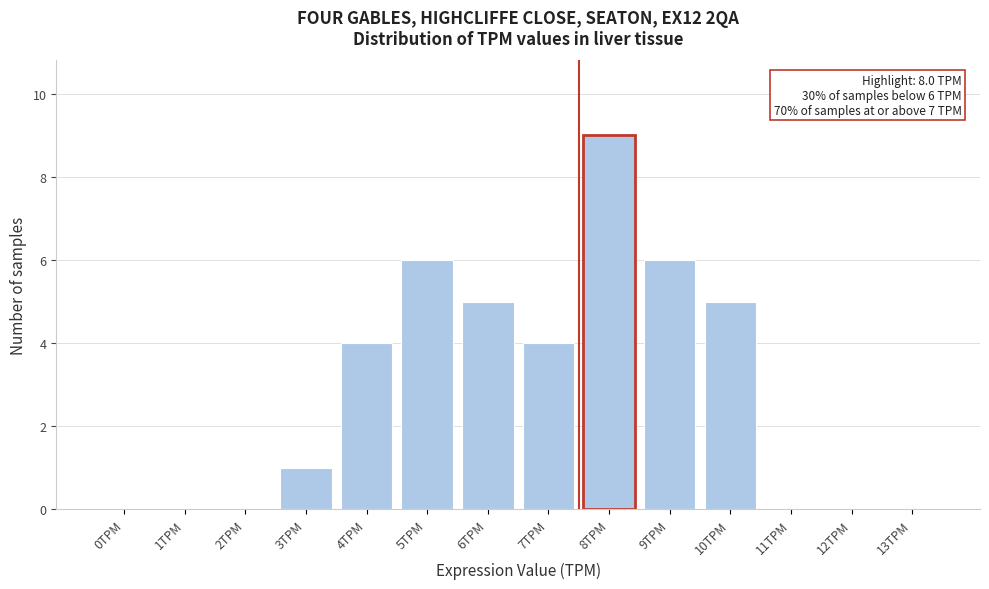

Reading left to right, list all the values displayed in this chart.

0TPM=0	1TPM=0	2TPM=0	3TPM=1	4TPM=4	5TPM=6	6TPM=5	7TPM=4	8TPM=9	9TPM=6	10TPM=5	11TPM=0	12TPM=0	13TPM=0